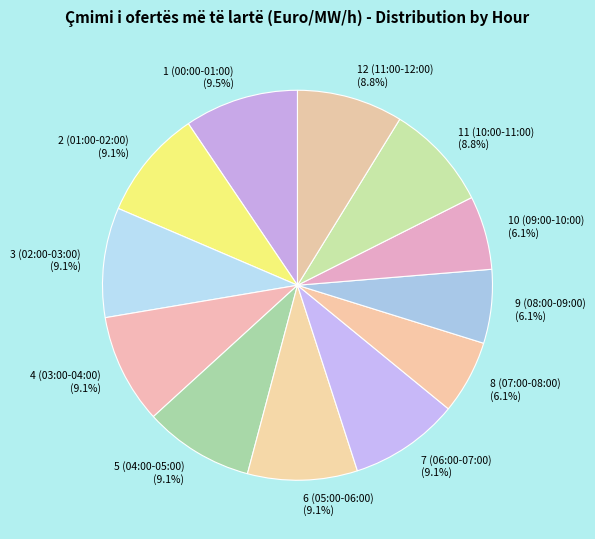

What is the total percentage of 2 (01:00-02:00) (9.1%) and 3 (02:00-03:00) (9.1%)?

18.2%